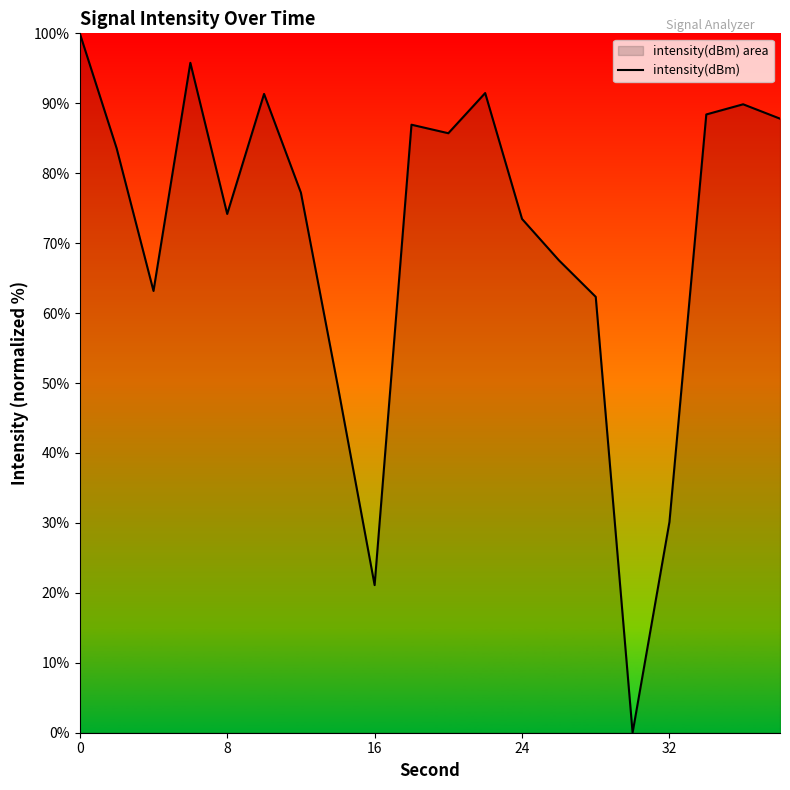

What is the ratio of the value at 16 to the value at 32?

0.7